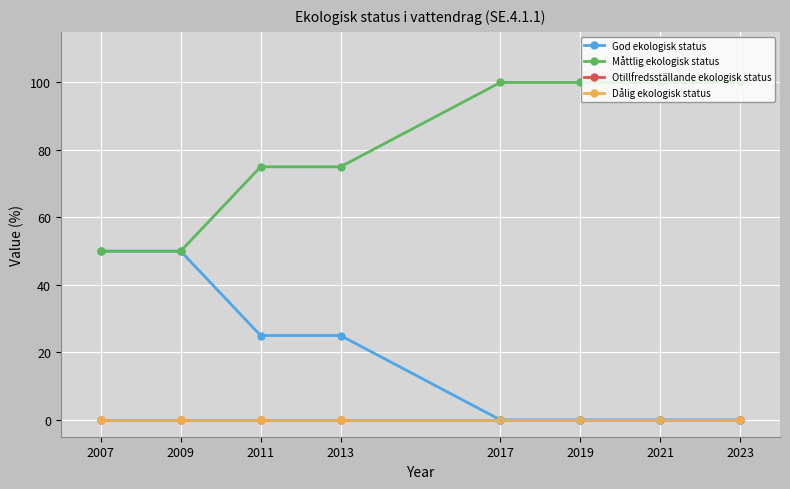

Reading left to right, list all the values displayed in this chart.

God ekologisk status: 50	50	25	25	0	0	0	0
Måttlig ekologisk status: 50	50	75	75	100	100	100	100
Otillfredsställande ekologisk status: 0	0	0	0	0	0	0	0
Dålig ekologisk status: 0	0	0	0	0	0	0	0